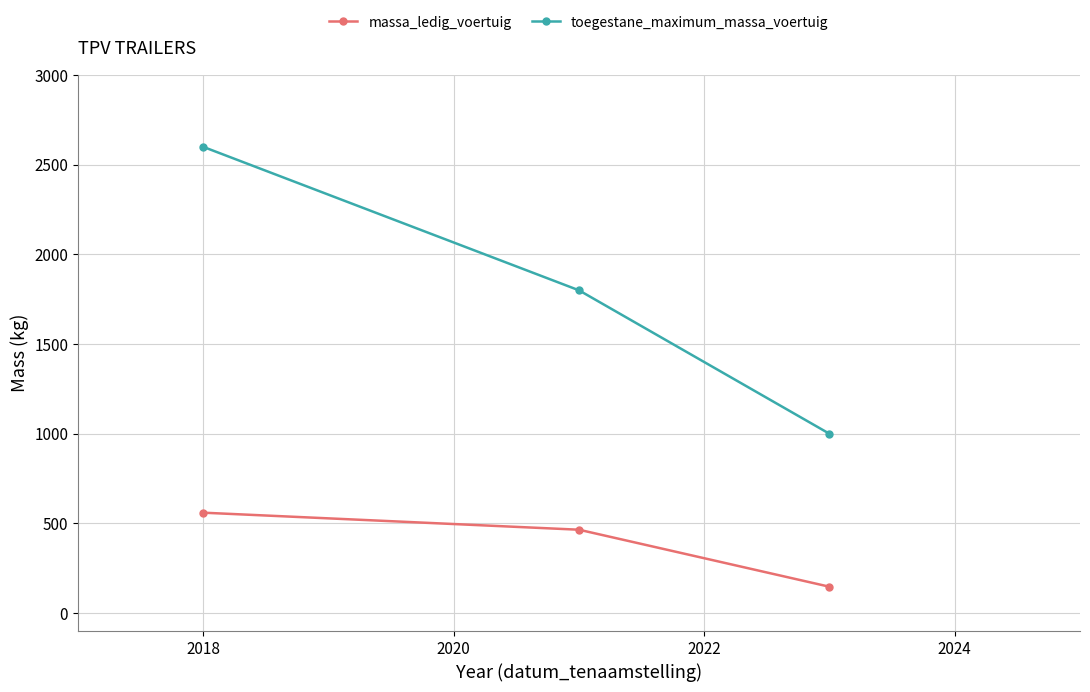

Rank the series by their maximum value, from highest to lowest.

toegestane_maximum_massa_voertuig, massa_ledig_voertuig